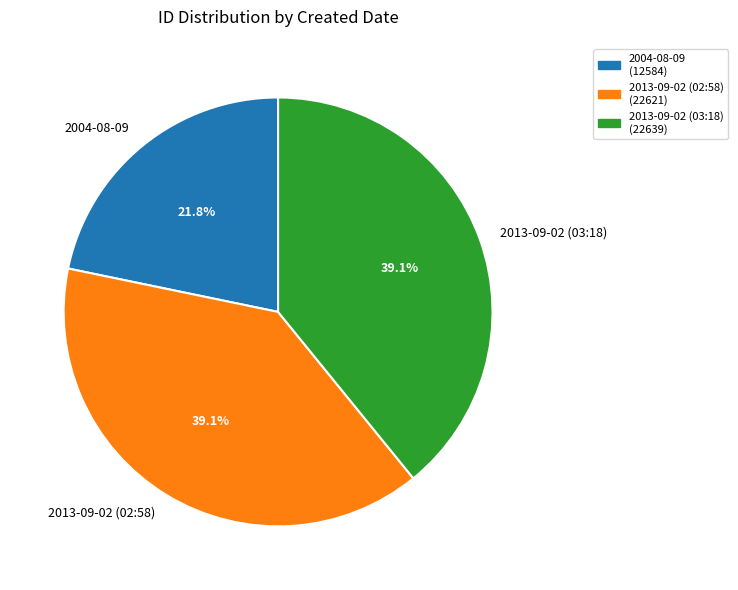

To the nearest percent, what is the difference between the 2013-09-02 (03:18) and 2004-08-09 slice percentages?

17%